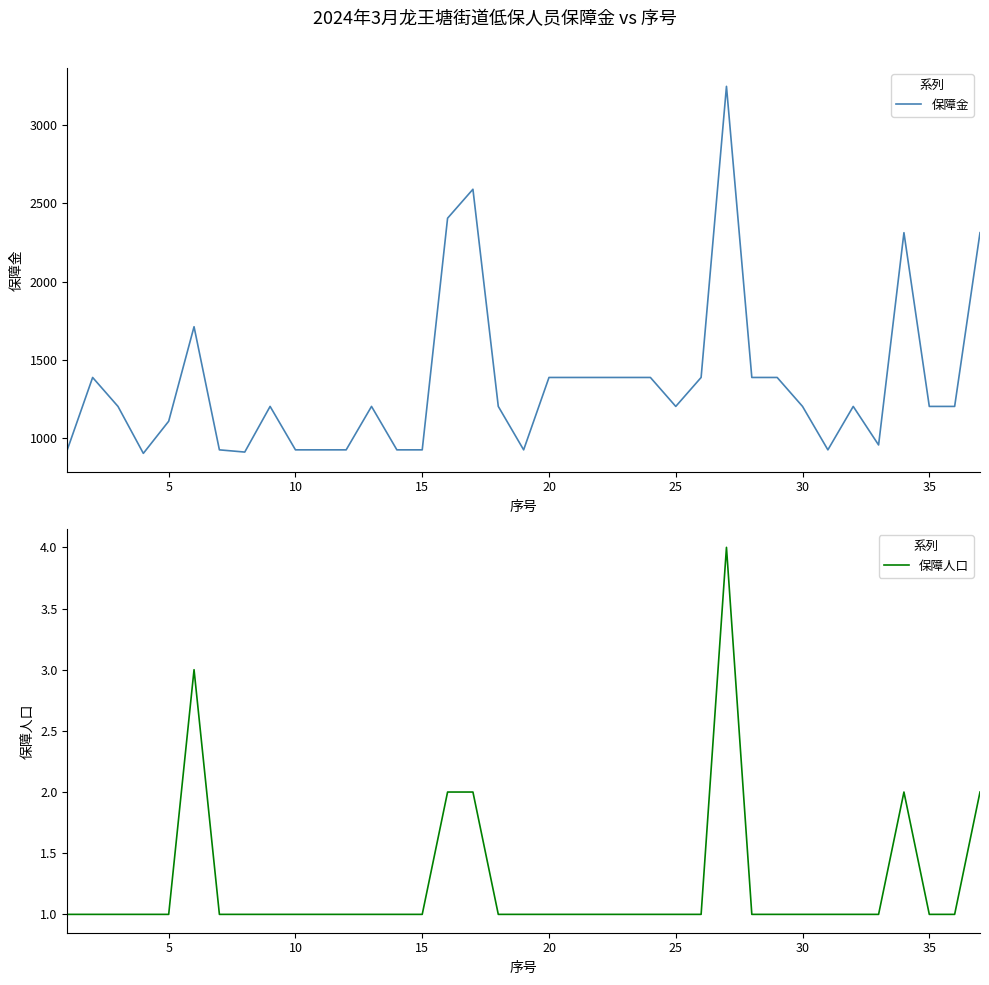

What is the value of the 保障金 point at the 13th from the left?

1202.5